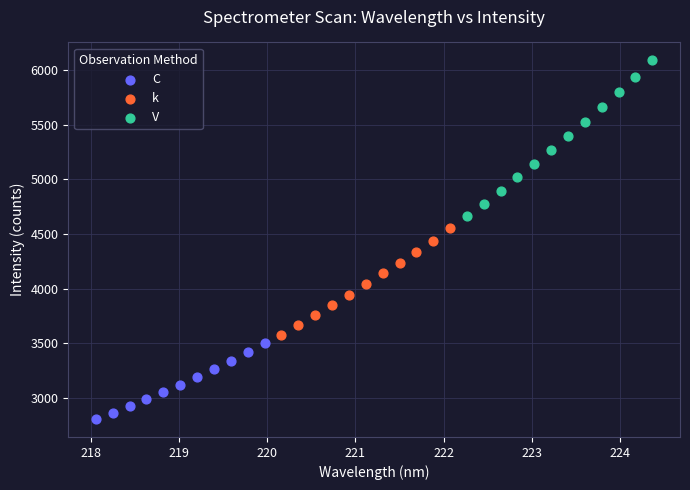

Which series has the largest Y range (max minus min)?

V